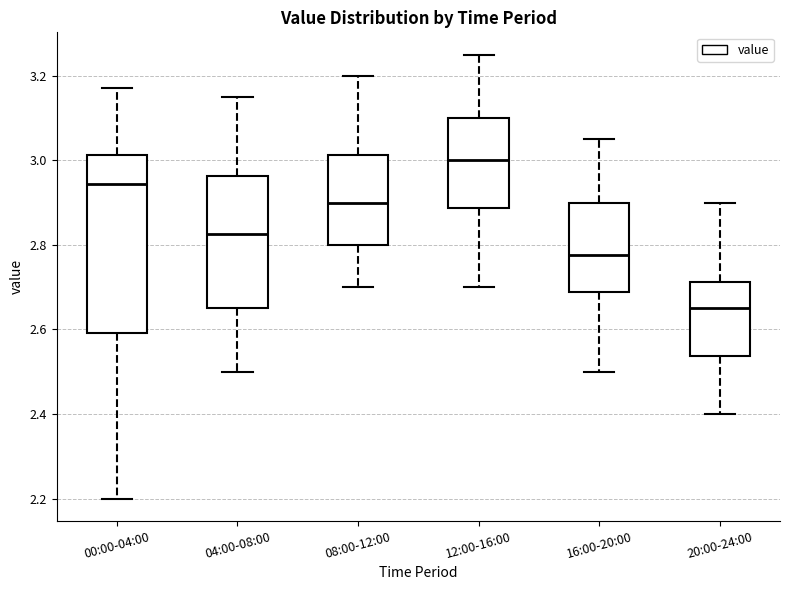

Reading left to right, read every box against the y-axis: the position of its median line, the range the box covers, and the ends of its whiskers. The values are not printed on the chart, so give them approximately, as read against the axis.

00:00-04:00: median 2.94, box 2.60 to 3.02, whiskers 2.20 to 3.18
04:00-08:00: median 2.82, box 2.66 to 2.96, whiskers 2.50 to 3.16
08:00-12:00: median 2.90, box 2.80 to 3.02, whiskers 2.70 to 3.20
12:00-16:00: median 3.00, box 2.88 to 3.10, whiskers 2.70 to 3.26
16:00-20:00: median 2.78, box 2.68 to 2.90, whiskers 2.50 to 3.06
20:00-24:00: median 2.66, box 2.54 to 2.72, whiskers 2.40 to 2.90